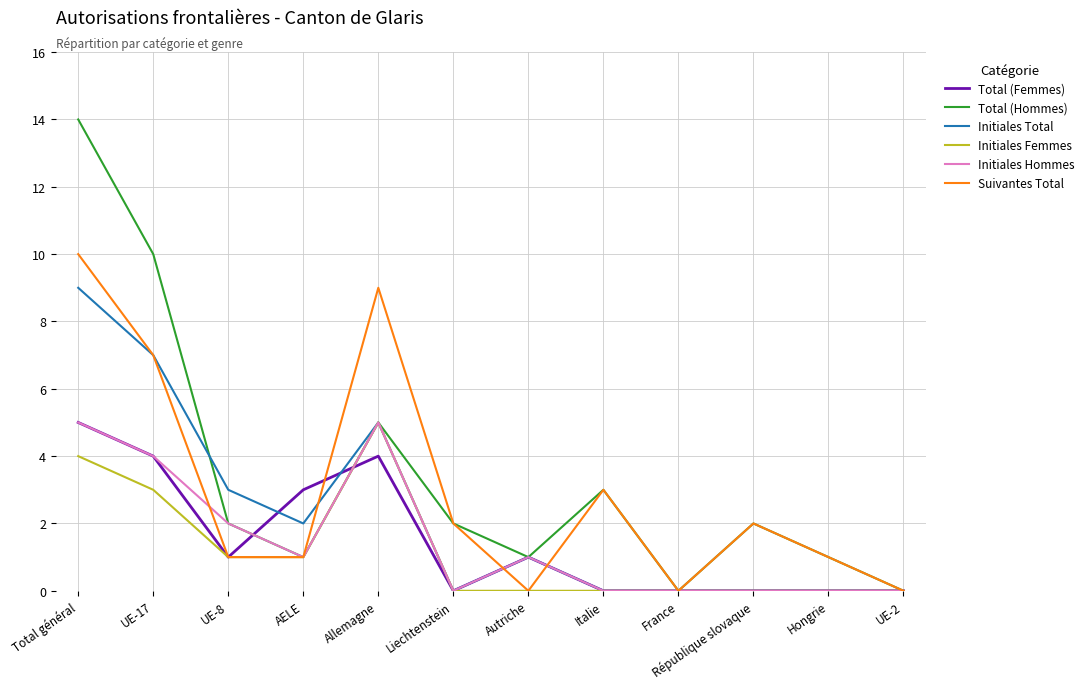

True or false: Initiales Hommes has a value of 1 at Autriche.

True